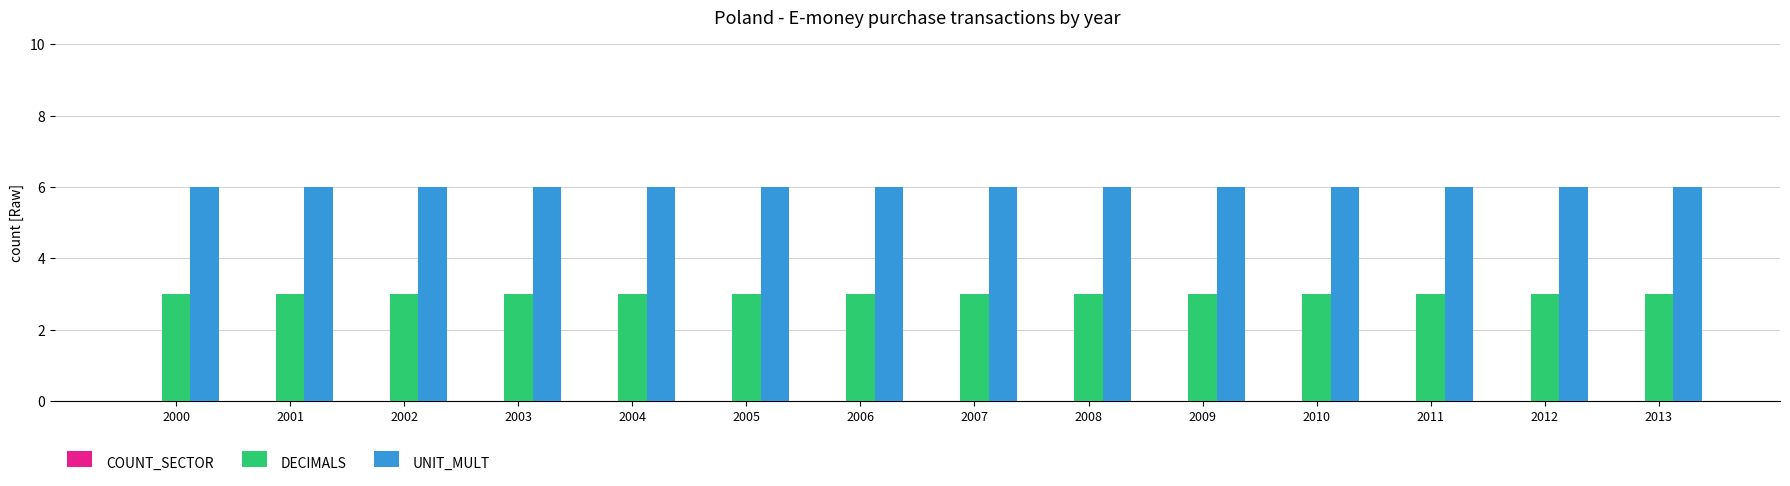

The value of UNIT_MULT at 2013 is 6. True or false?

True